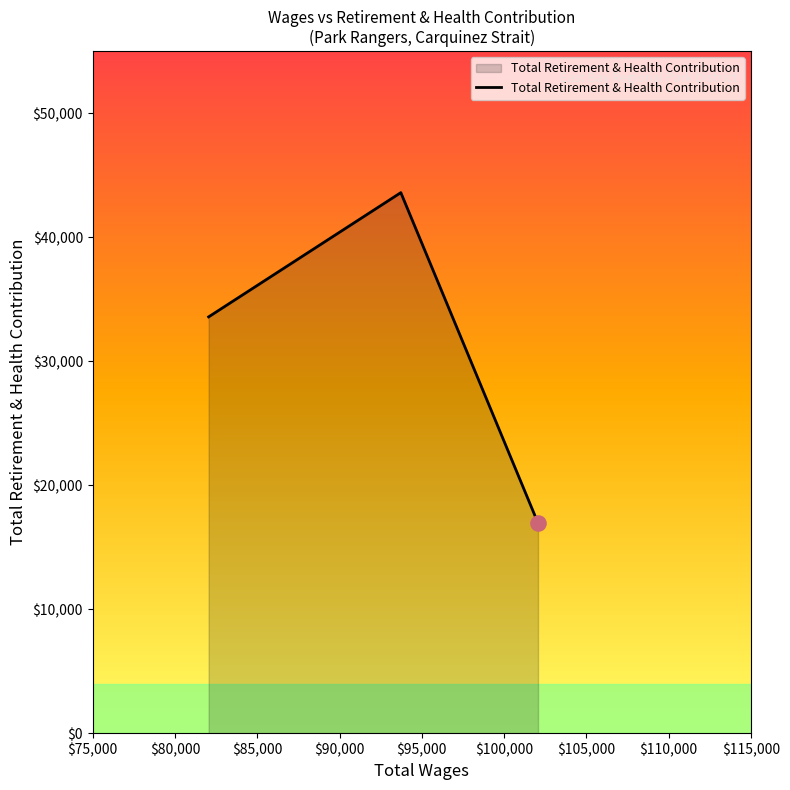

What is the average value?

31371